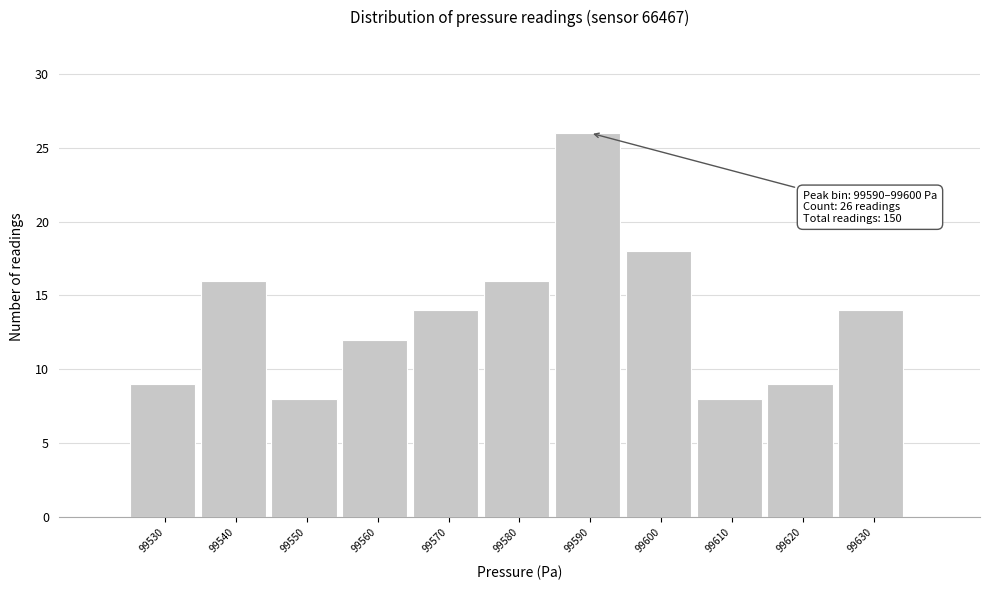

Reading left to right, list all the values displayed in this chart.

9	16	8	12	14	16	26	18	8	9	14